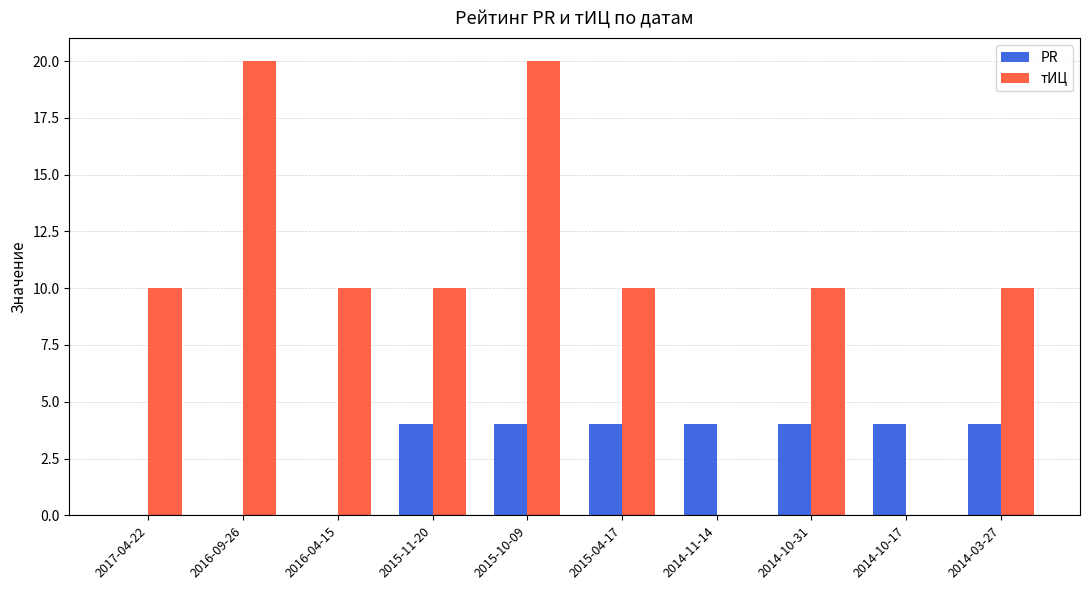

What are all the series names shown in the legend?

PR, тИЦ